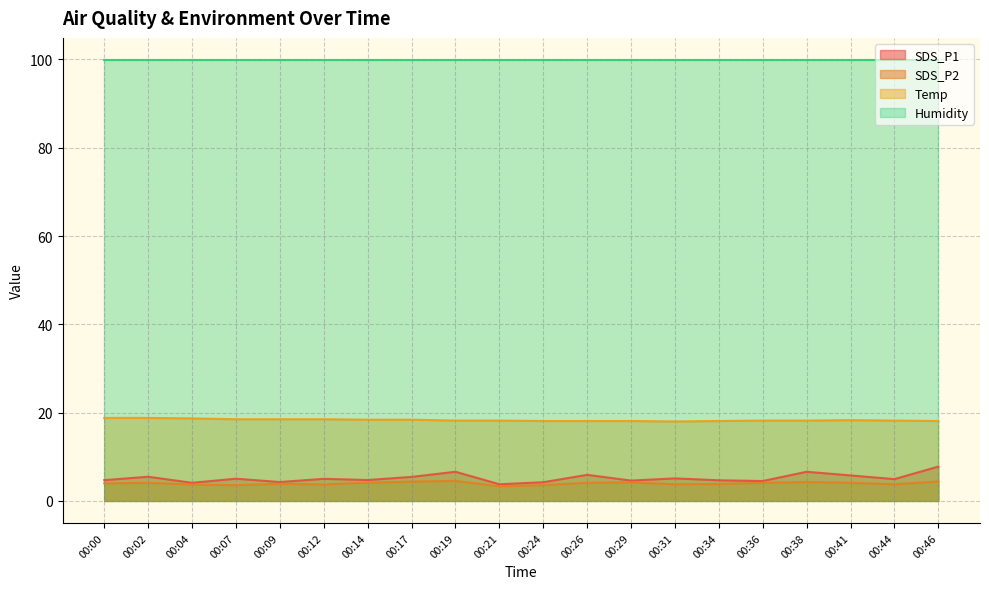

True or false: SDS_P1 and SDS_P2 intersect in this chart.

False